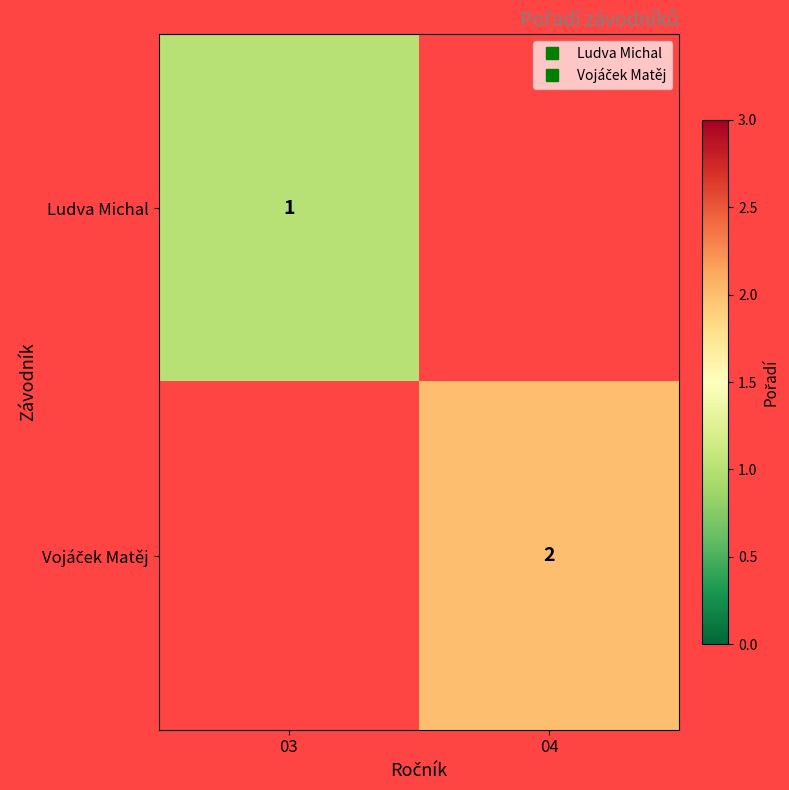

At which category does the chart reach its peak across all series?

04